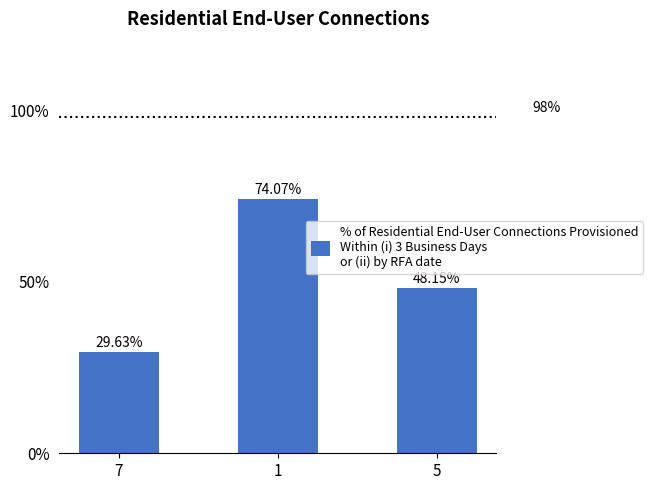

At which label does the data first exceed 48?

1